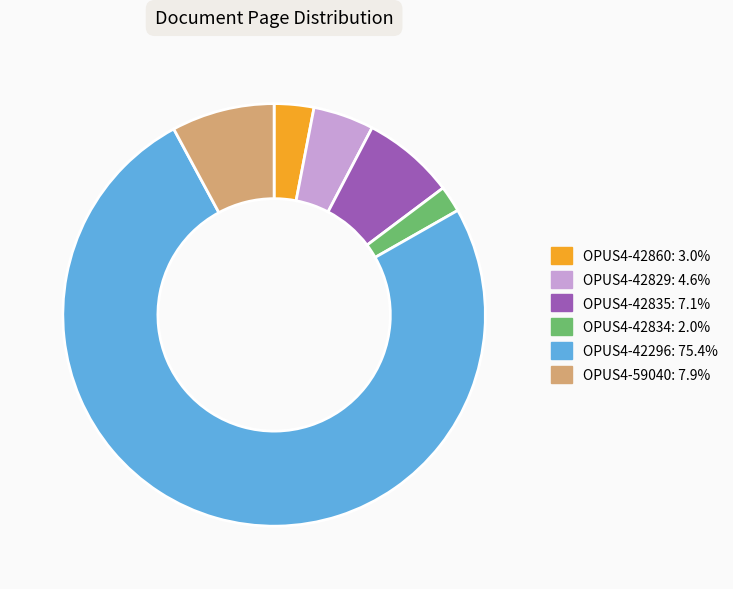

What is the largest slice in the pie chart?

OPUS4-42296